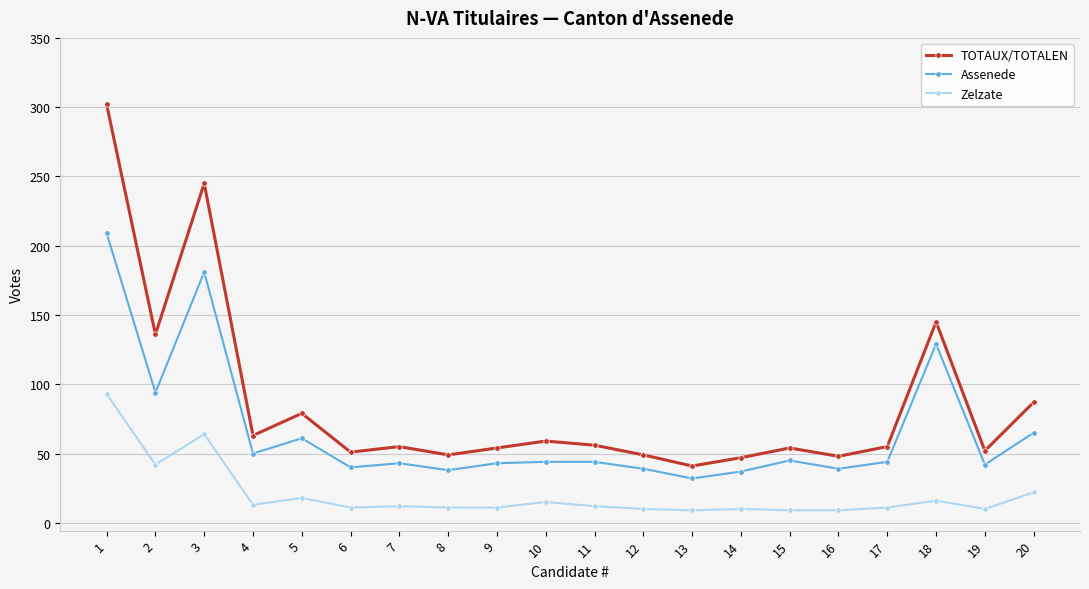

True or false: Zelzate and Assenede intersect in this chart.

False